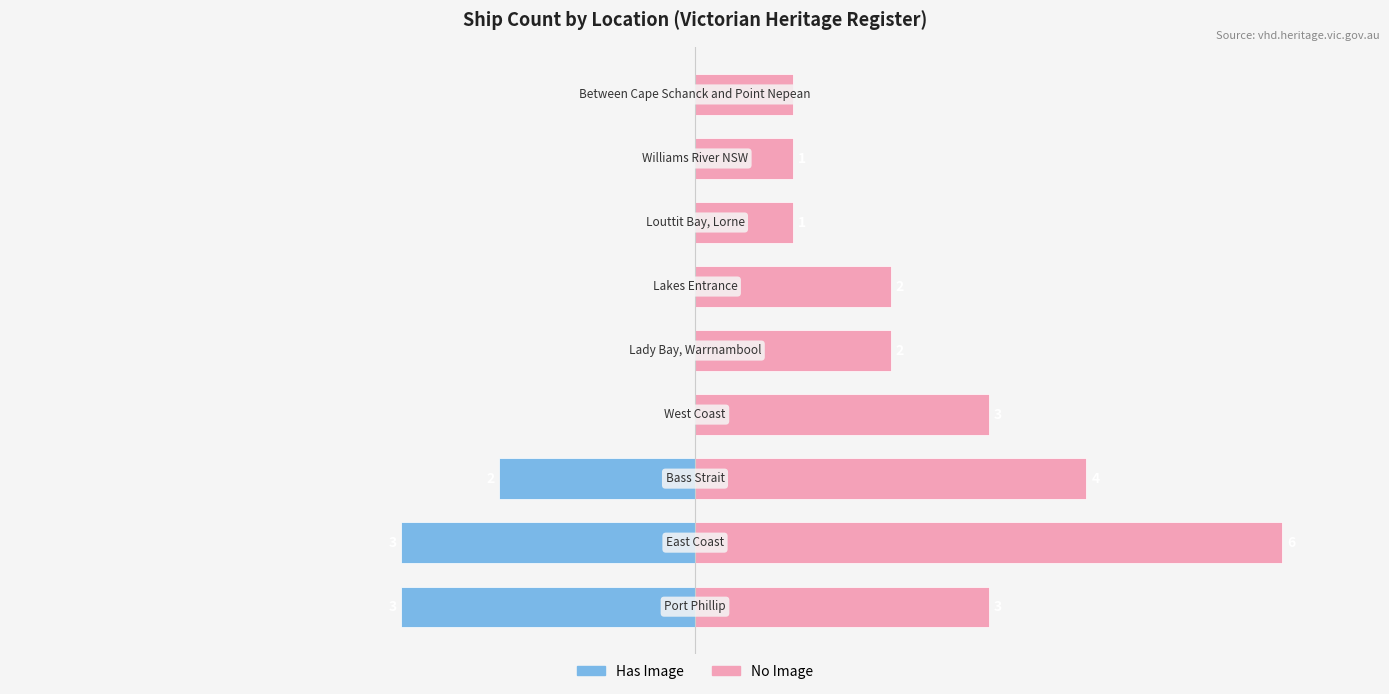

Is the value of No Image at 5 greater than the value of Has Image at 1?

Yes